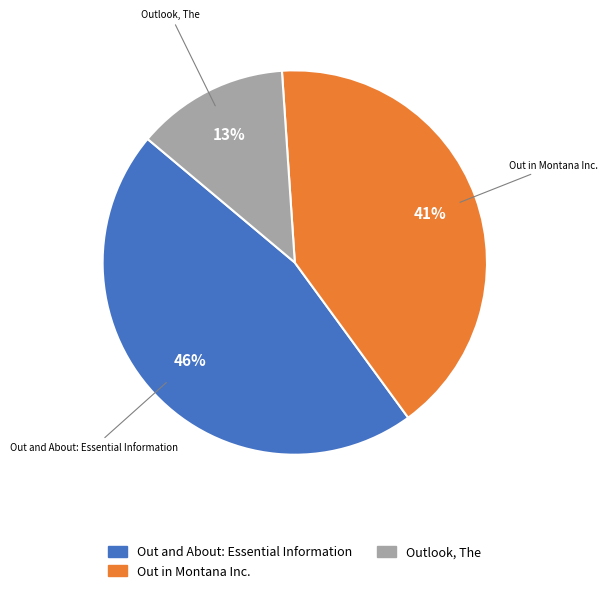

The Outlook, The slice represents 13% of the pie. True or false?

True